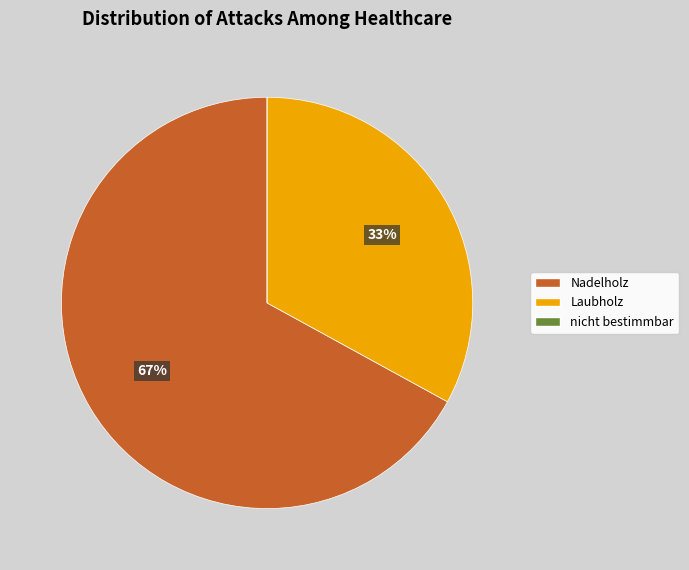

What is the largest slice in the pie chart?

Nadelholz